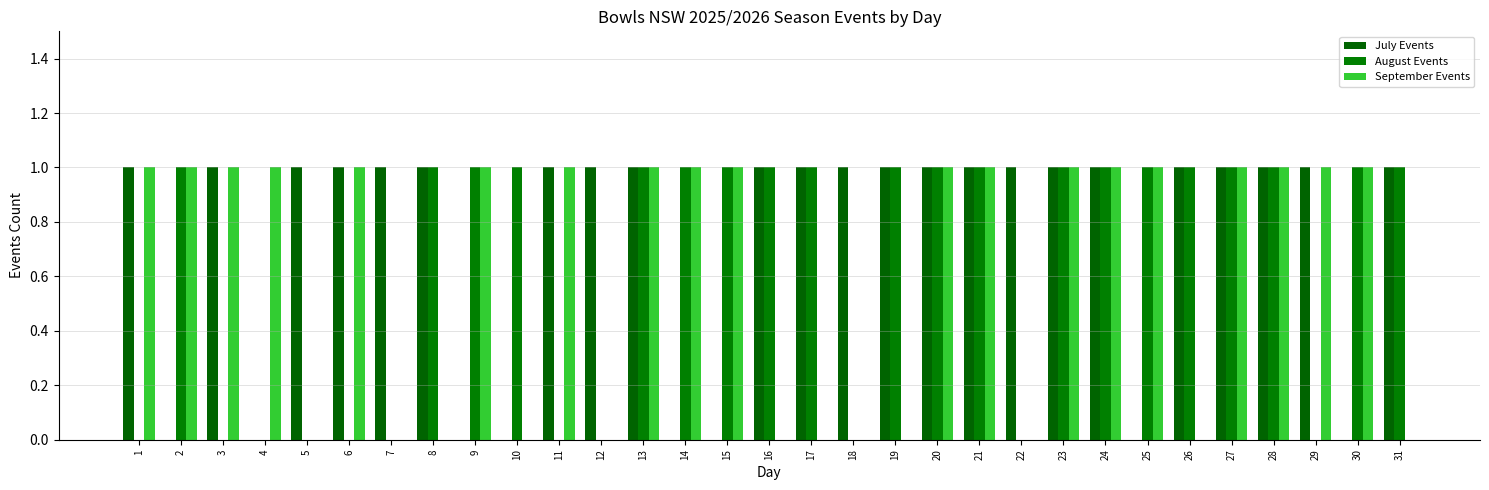

Is the value of July Events at 27 greater than the value of September Events at 20?

No